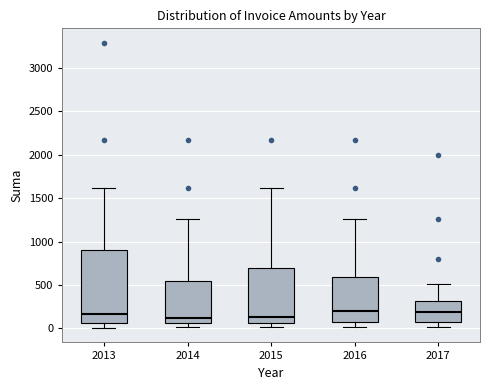

Reading left to right, read every box against the y-axis: the position of its median line, the range the box covers, and the ends of its whiskers. The values are not printed on the chart, so give them approximately, as read against the axis.

2013: median 150, box 50 to 900, whiskers 0 to 1600
2014: median 100, box 50 to 550, whiskers 0 to 1250
2015: median 150, box 50 to 700, whiskers 0 to 1600
2016: median 200, box 100 to 600, whiskers 0 to 1250
2017: median 200, box 50 to 300, whiskers 0 to 500